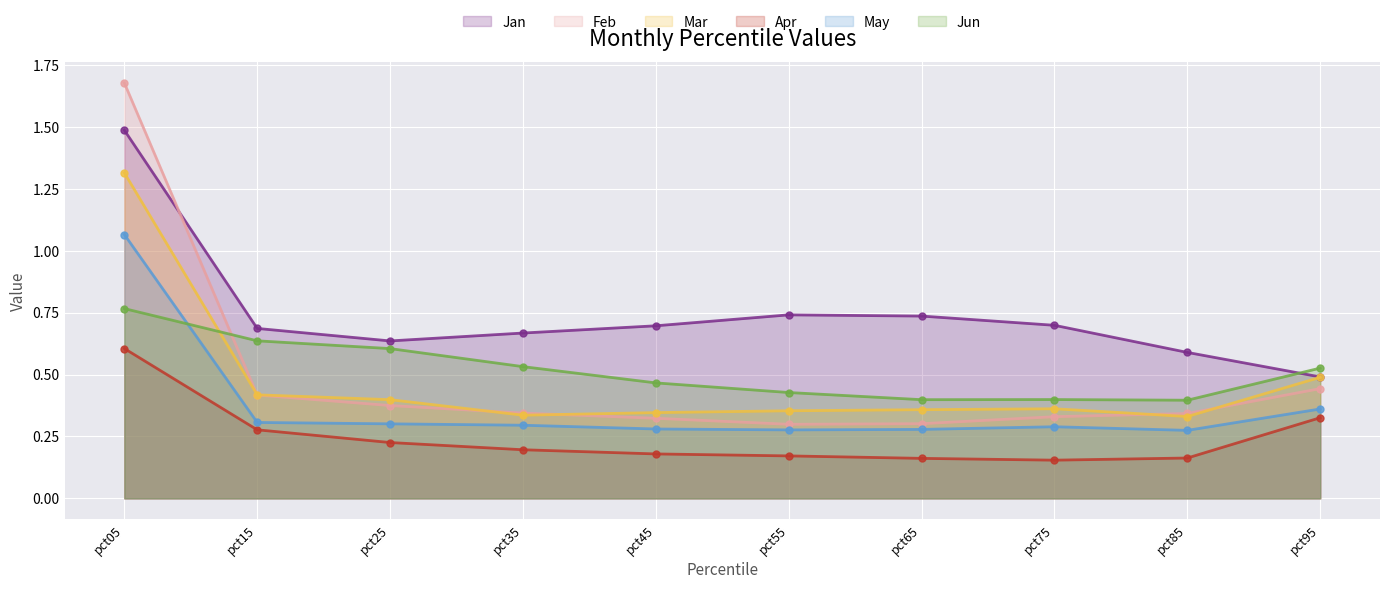

What is the difference between the second highest and second lowest values in the Apr series?

0.2